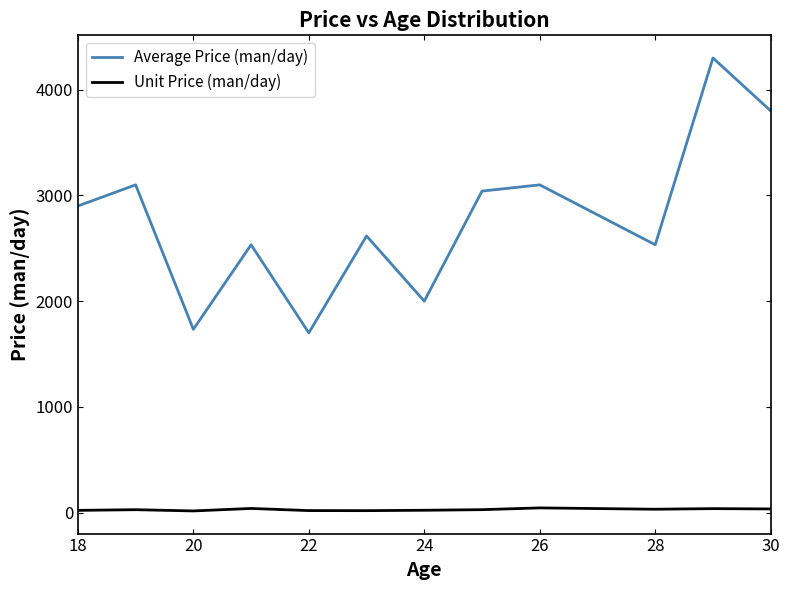

Which series has the widest spread of values?

Average Price (man/day)